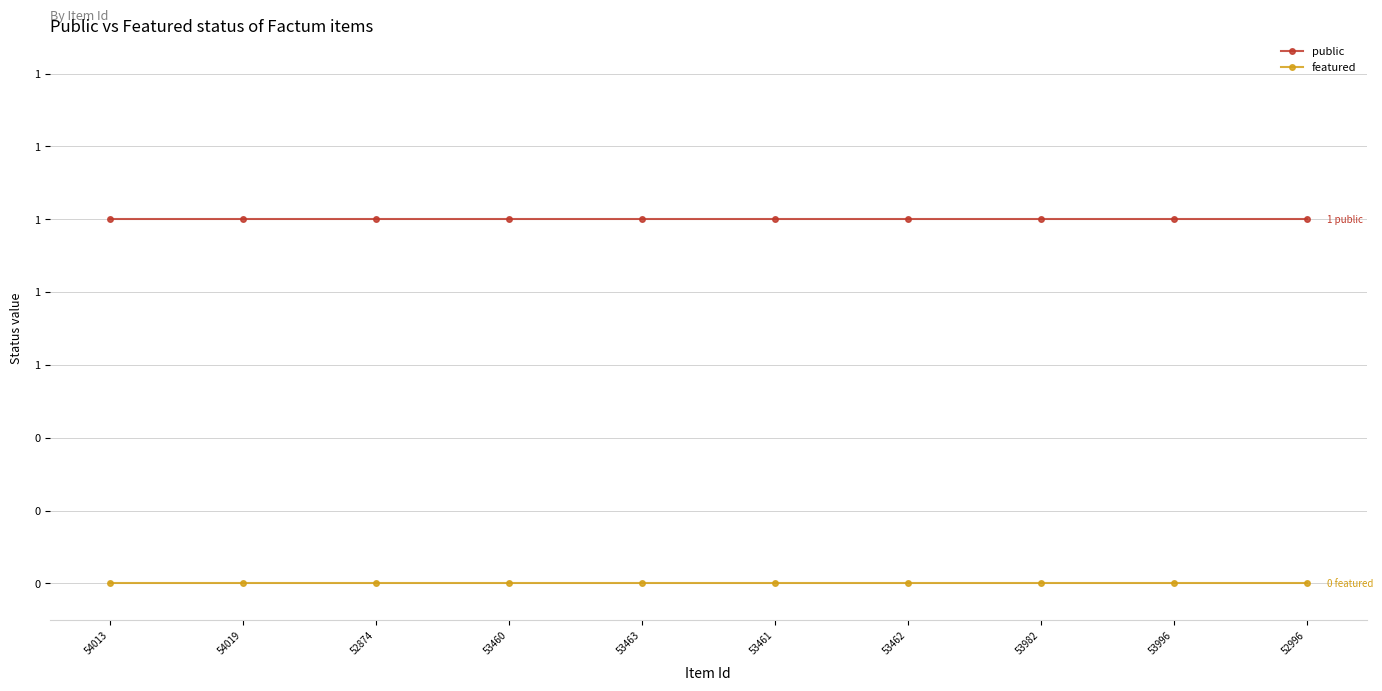

Is it true that public equals 1 at 54013?

True